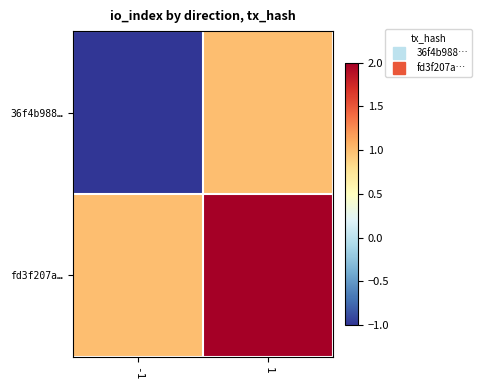

Reading left to right, transcribe all the data shown in this chart.

36f4b988…: -1=-1	1=1
fd3f207a…: -1=1	1=2